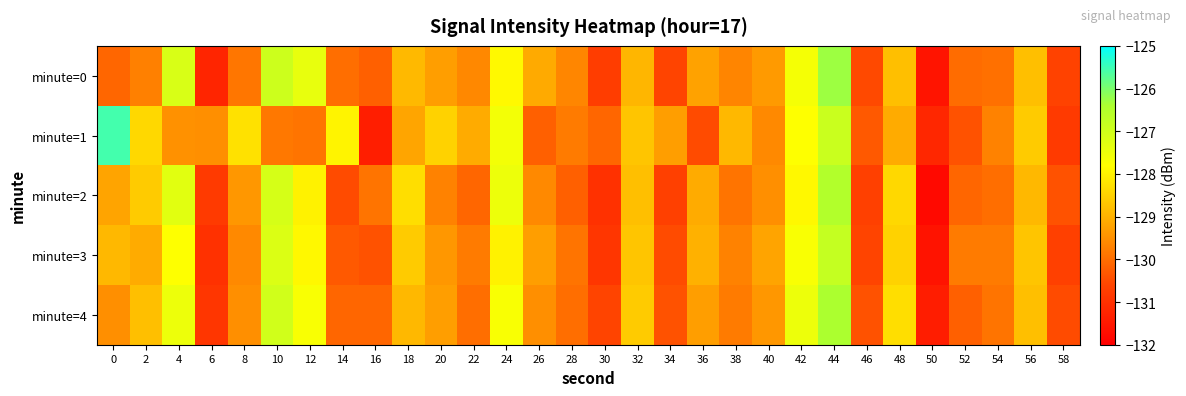

Reading left to right, extract all data points from this chart.

minute=0: 0=-130.1	2=-129.7	4=-127.1	6=-131.2	8=-129.9	10=-126.9	12=-127.4	14=-130.0	16=-130.2	18=-128.9	20=-129.3	22=-129.6	24=-127.9	26=-129.1	28=-129.6	30=-130.7	32=-128.9	34=-130.6	36=-129.2	38=-129.7	40=-129.4	42=-127.6	44=-126.3	46=-130.5	48=-128.8	50=-131.6	52=-130.0	54=-130.0	56=-128.8	58=-130.7
minute=1: 0=-125.6	2=-128.4	4=-129.5	6=-129.5	8=-128.3	10=-129.8	12=-129.9	14=-128.0	16=-131.4	18=-129.2	20=-128.5	22=-129.1	24=-127.6	26=-130.2	28=-129.8	30=-130.1	32=-128.7	34=-129.3	36=-130.5	38=-128.9	40=-129.6	42=-127.8	44=-126.9	46=-130.3	48=-129.1	50=-131.2	52=-130.4	54=-129.7	56=-128.6	58=-130.8
minute=2: 0=-129.2	2=-128.6	4=-127.3	6=-130.8	8=-129.4	10=-127.1	12=-128.0	14=-130.5	16=-129.9	18=-128.3	20=-129.7	22=-130.1	24=-127.5	26=-129.6	28=-130.2	30=-131.0	32=-128.8	34=-130.7	36=-129.1	38=-129.9	40=-129.5	42=-127.9	44=-126.5	46=-130.7	48=-128.4	50=-131.8	52=-130.1	54=-130.0	56=-128.9	58=-130.4
minute=3: 0=-128.9	2=-129.1	4=-127.8	6=-131.0	8=-129.6	10=-127.2	12=-127.9	14=-130.3	16=-130.4	18=-128.6	20=-129.4	22=-129.8	24=-128.0	26=-129.3	28=-129.9	30=-130.9	32=-128.7	34=-130.5	36=-129.0	38=-129.7	40=-129.2	42=-127.7	44=-126.8	46=-130.6	48=-128.5	50=-131.6	52=-129.8	54=-129.8	56=-128.7	58=-130.7
minute=4: 0=-129.5	2=-128.8	4=-127.5	6=-130.9	8=-129.5	10=-127.0	12=-127.7	14=-130.1	16=-130.1	18=-128.9	20=-129.3	22=-130.0	24=-127.7	26=-129.5	28=-130.0	30=-130.6	32=-128.6	34=-130.4	36=-129.3	38=-129.8	40=-129.4	42=-127.5	44=-126.4	46=-130.4	48=-128.3	50=-131.4	52=-130.2	54=-129.9	56=-128.8	58=-130.5